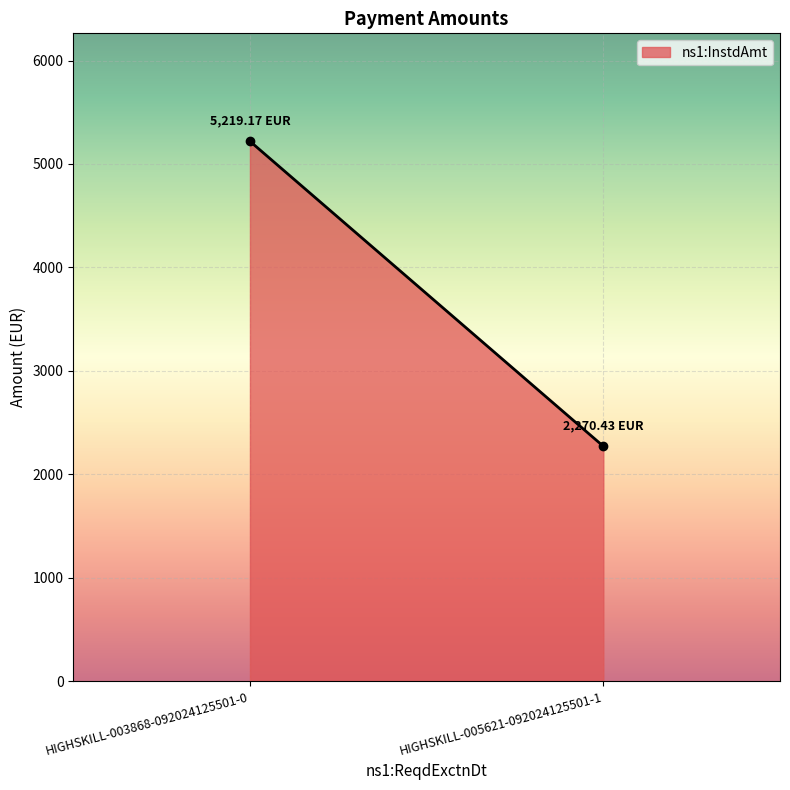

How many values are below 5219?

1